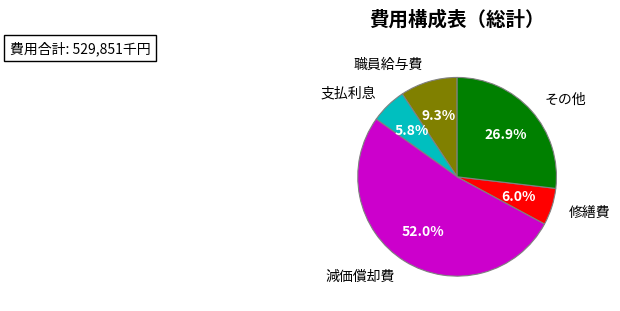

How many slices are in this pie chart?

5